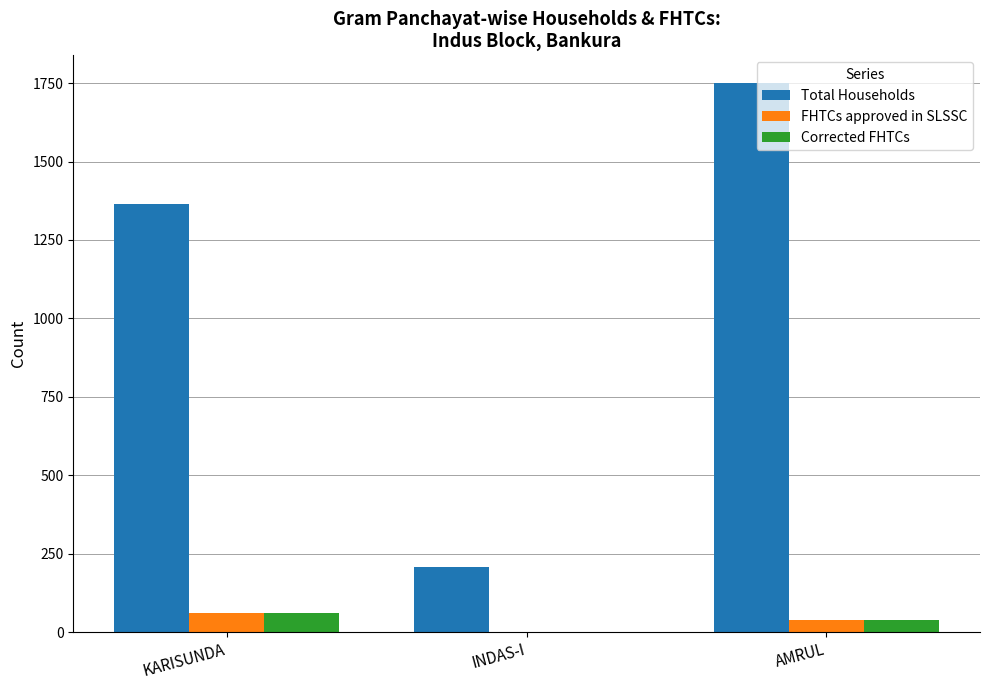

Reading left to right, what are all the values shown in this chart?

Total Households: 1364	206	1751
FHTCs approved in SLSSC: 60	0	40
Corrected FHTCs: 60	0	40